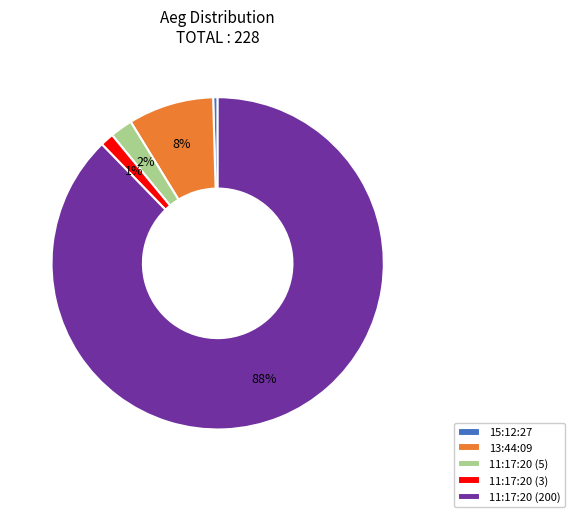

To the nearest percent, what portion does 13:44:09 represent?

8%